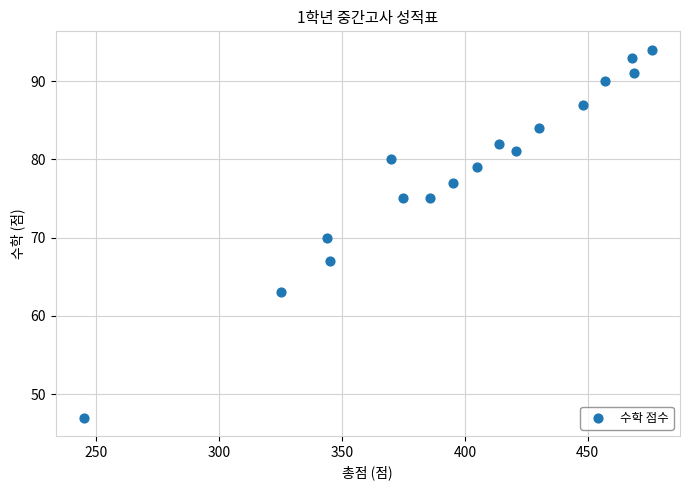

What is the range of X values (max minus min)?

231